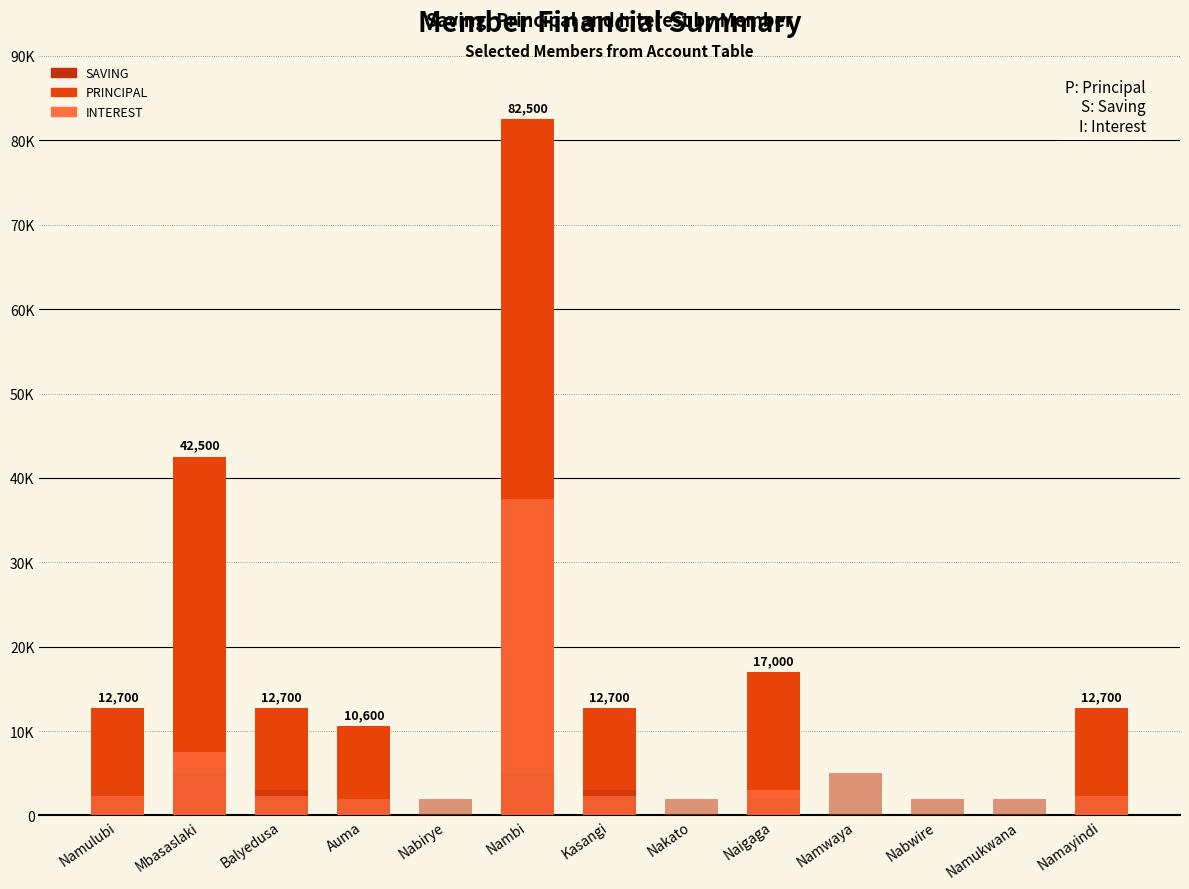

What is the difference between the second highest and minimum values in the SAVING series?

3000